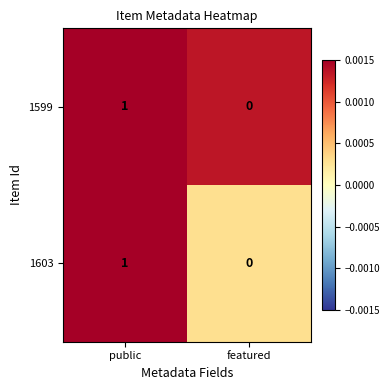

At which category is the sum across all series the highest?

public